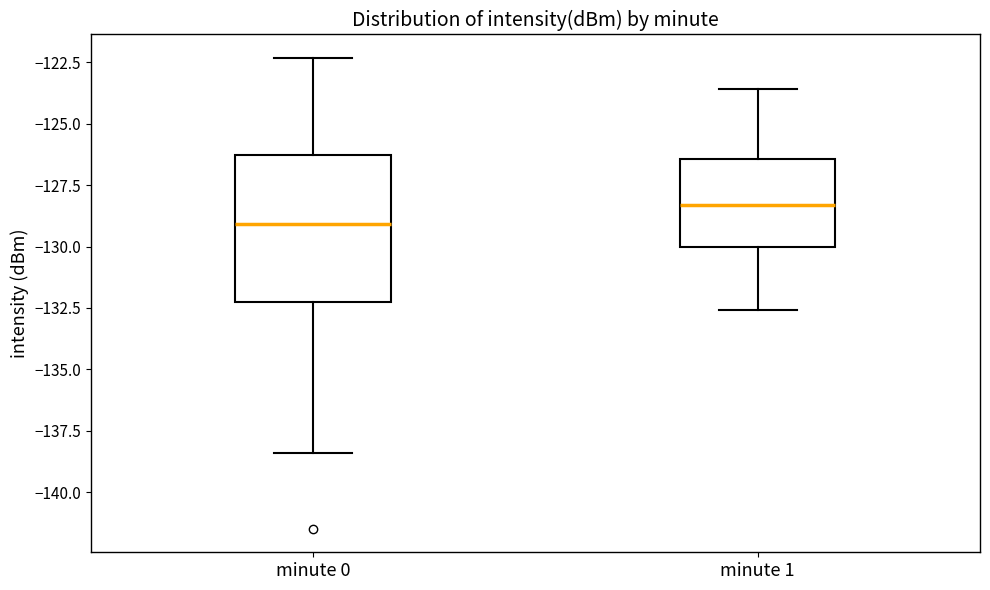

Reading left to right, read every box against the y-axis: the position of its median line, the range the box covers, and the ends of its whiskers. The values are not printed on the chart, so give them approximately, as read against the axis.

minute 0: median -129.0, box -132.0 to -126.5, whiskers -138.5 to -122.5
minute 1: median -128.5, box -130.0 to -126.5, whiskers -132.5 to -123.5